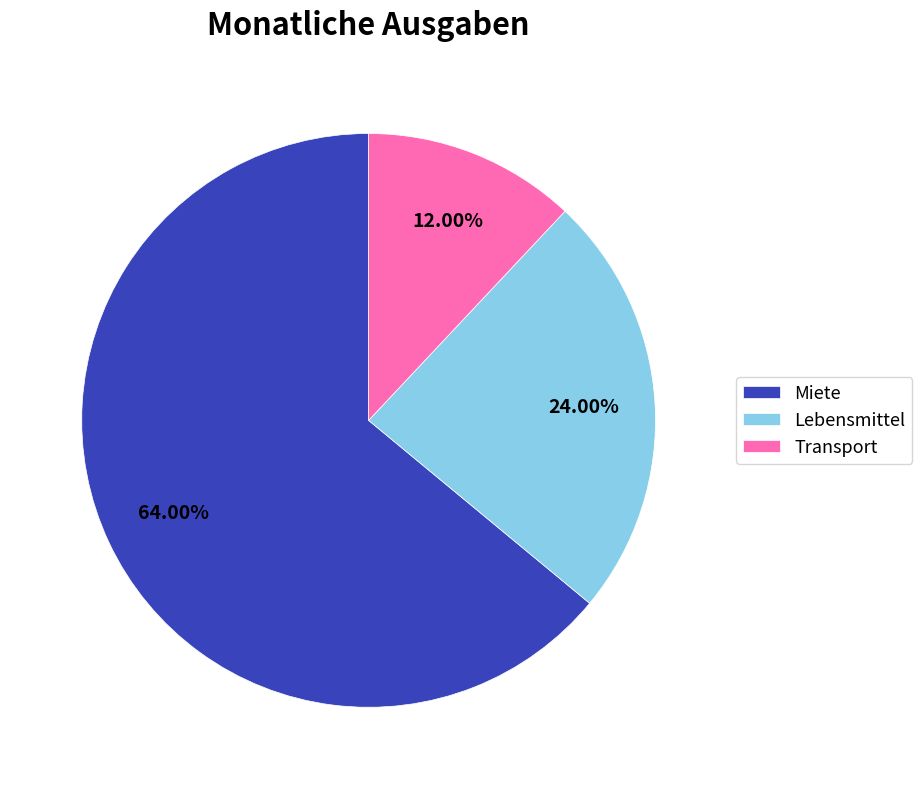

What is the smallest slice in the pie chart?

Transport